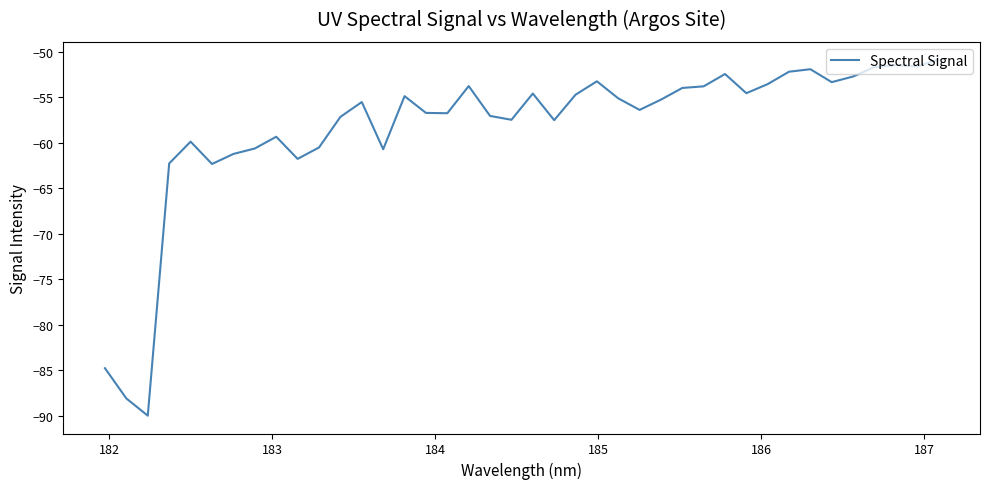

What is the smallest value displayed?

-90.0